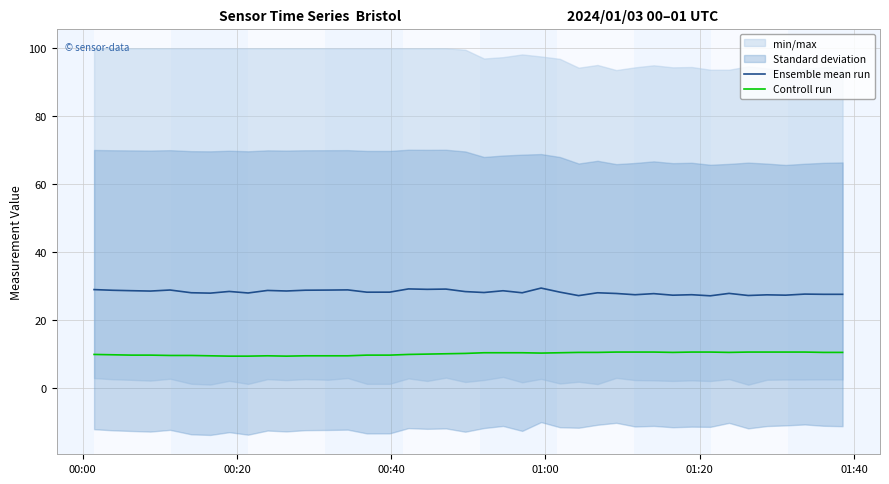

At how many categories does at least one series exceed 24?

40